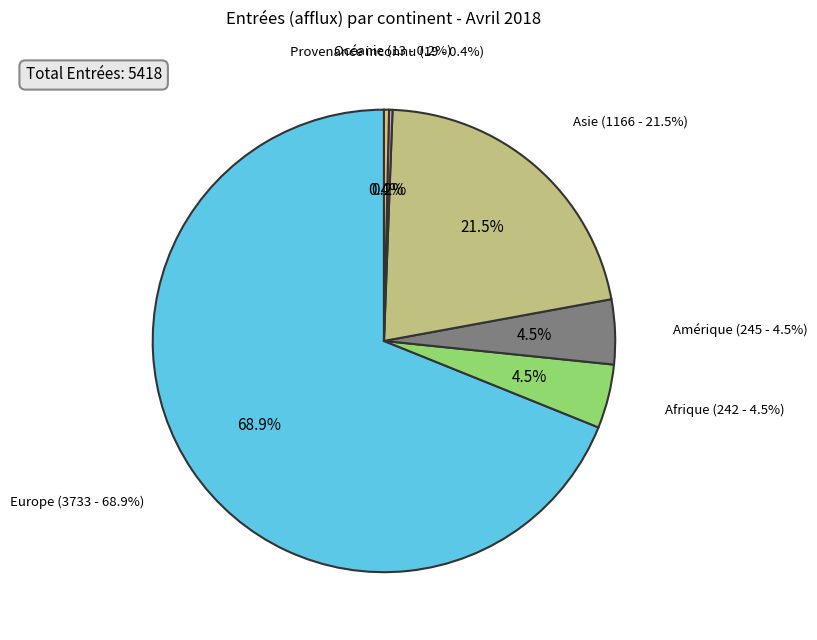

How many slices are in this pie chart?

6